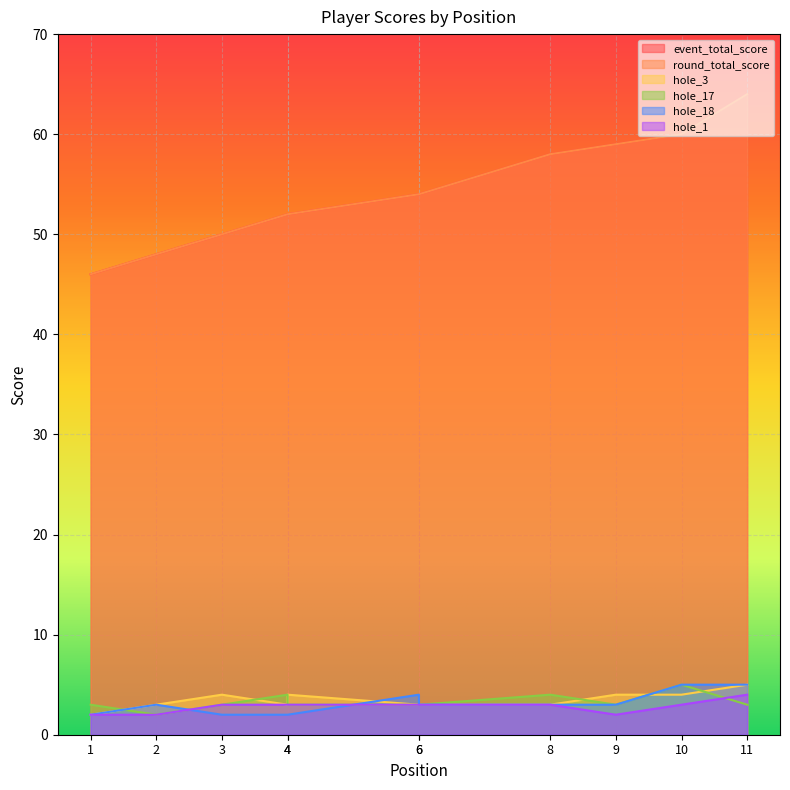

Is the value of event_total_score at 6 greater than the value of hole_17 at 8?

Yes